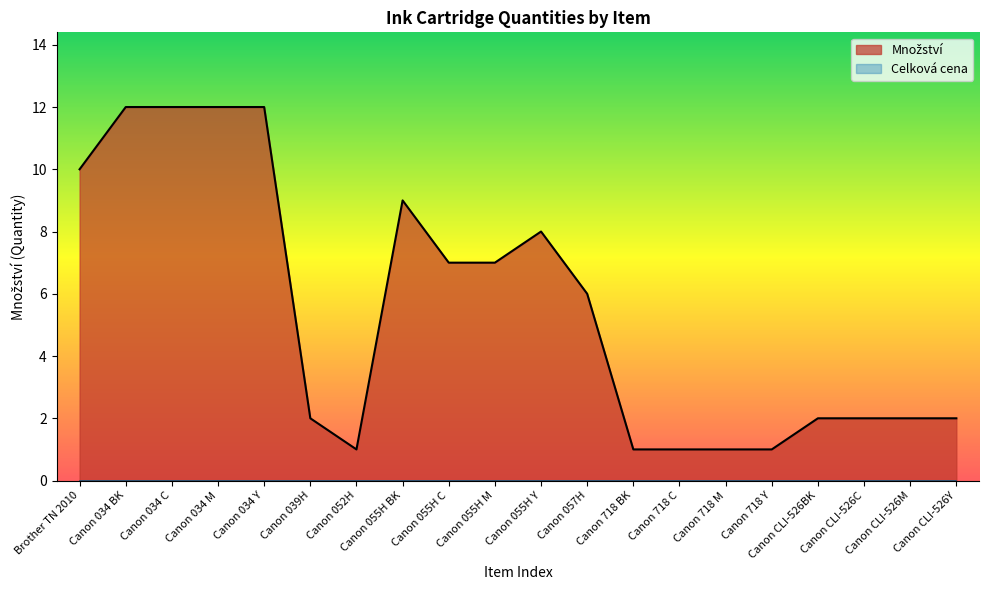

At which category does the data reach its first local peak?

Canon 055H BK